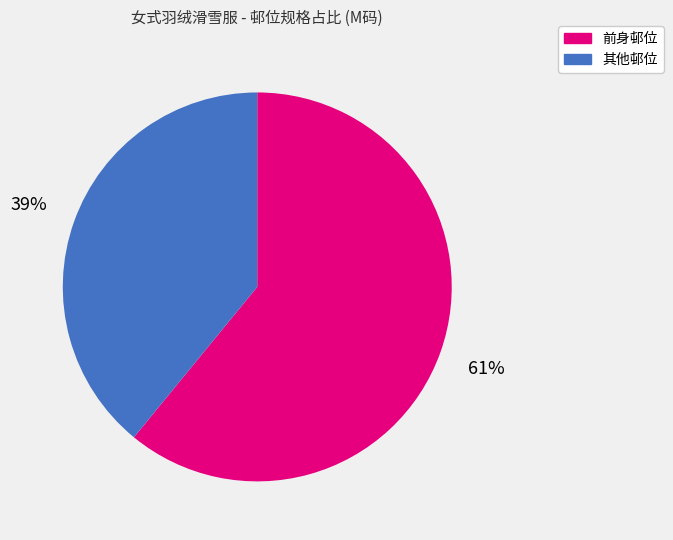

How many segments does this pie chart have?

2